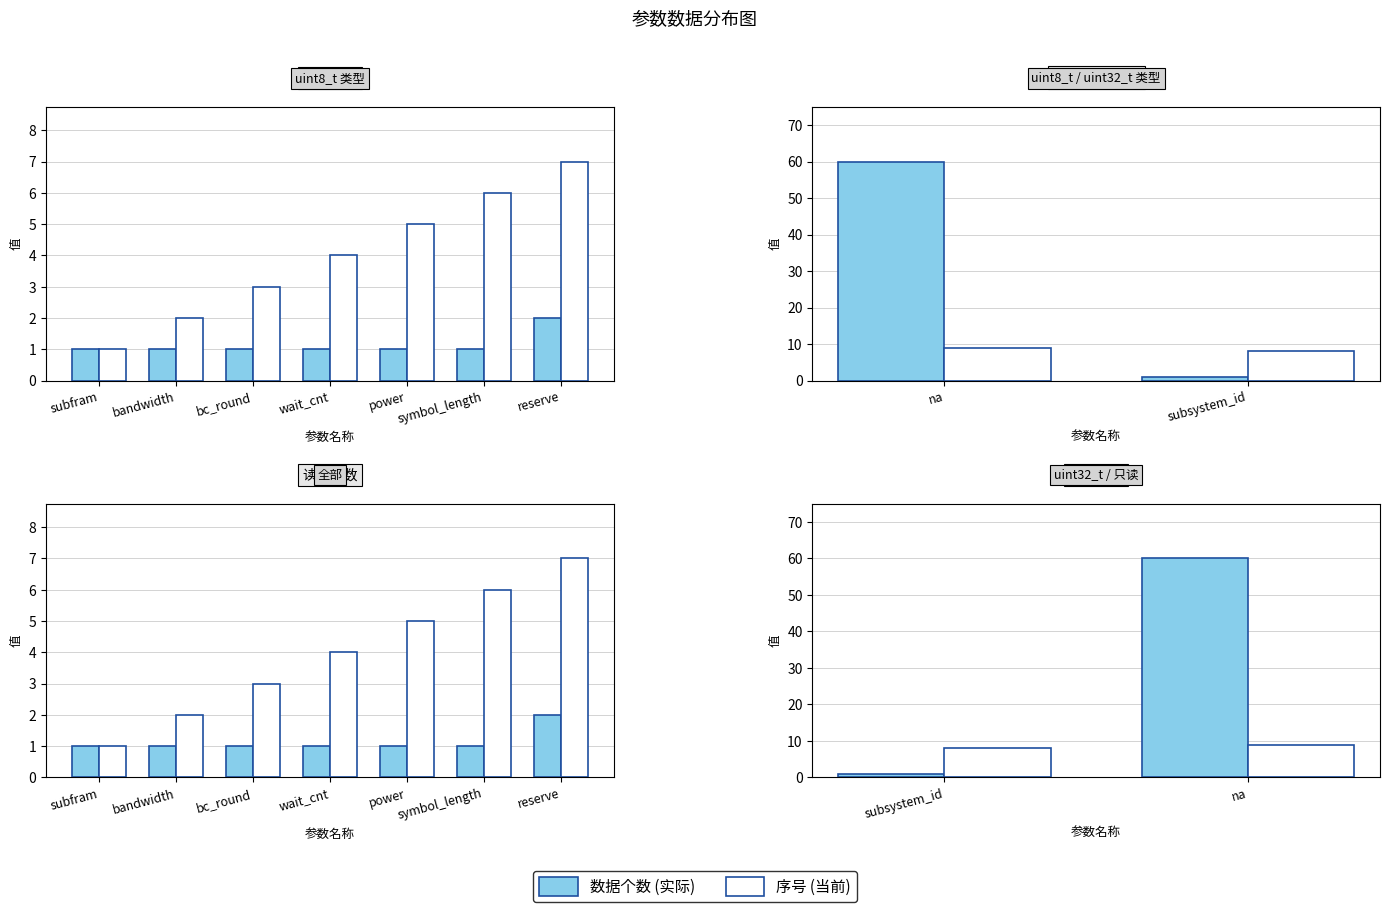

List the series in order of their peak value, highest first.

数据个数, 序号